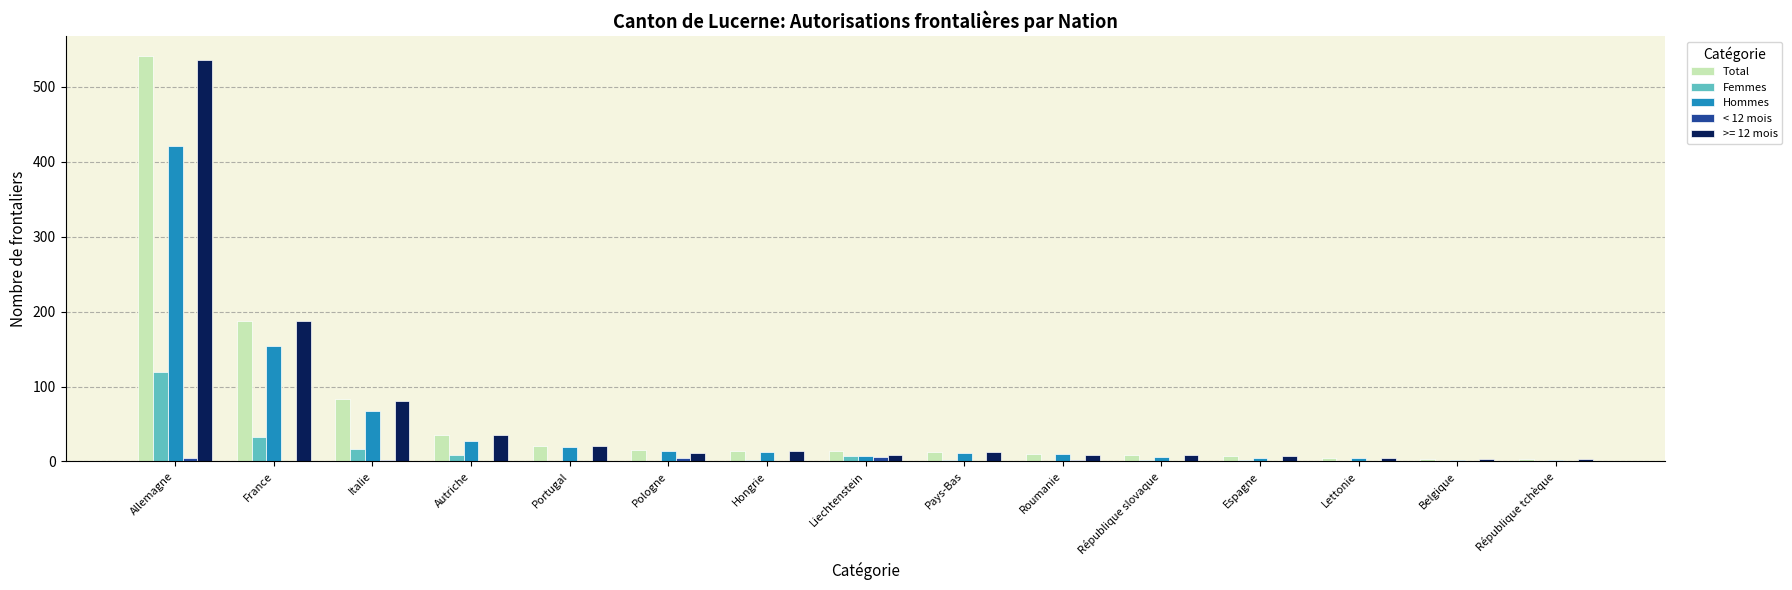

What is the maximum value for Femmes?

120